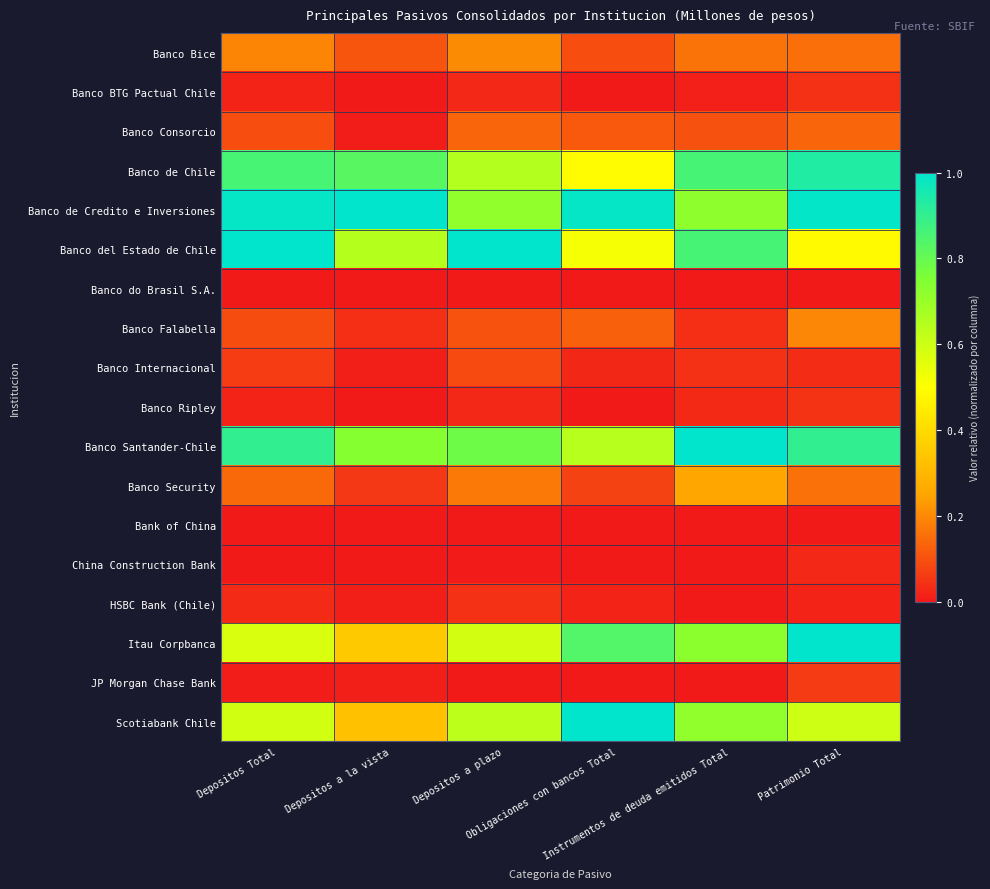

Count the number of data series in this chart.

18